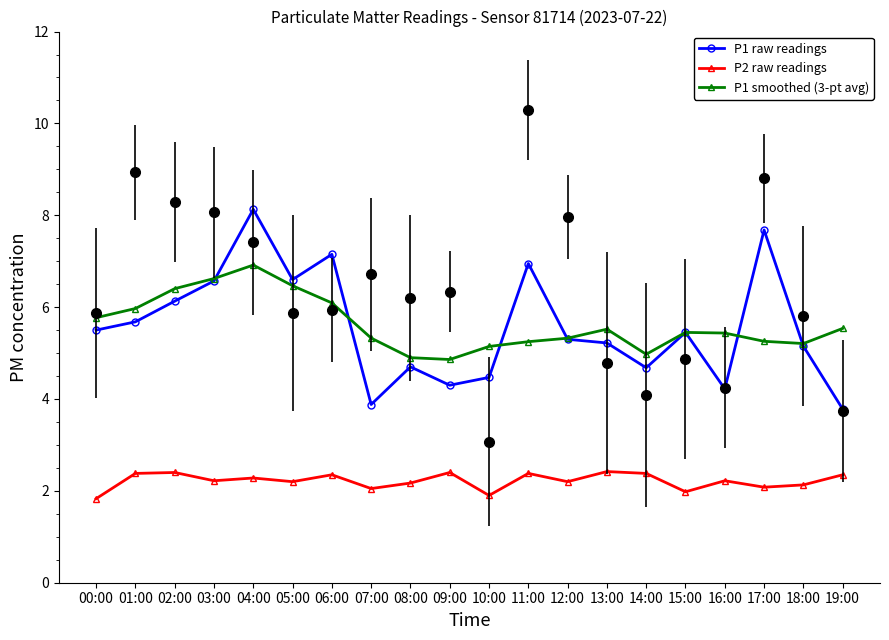

What is the sum of all P2 raw readings values?

44.3